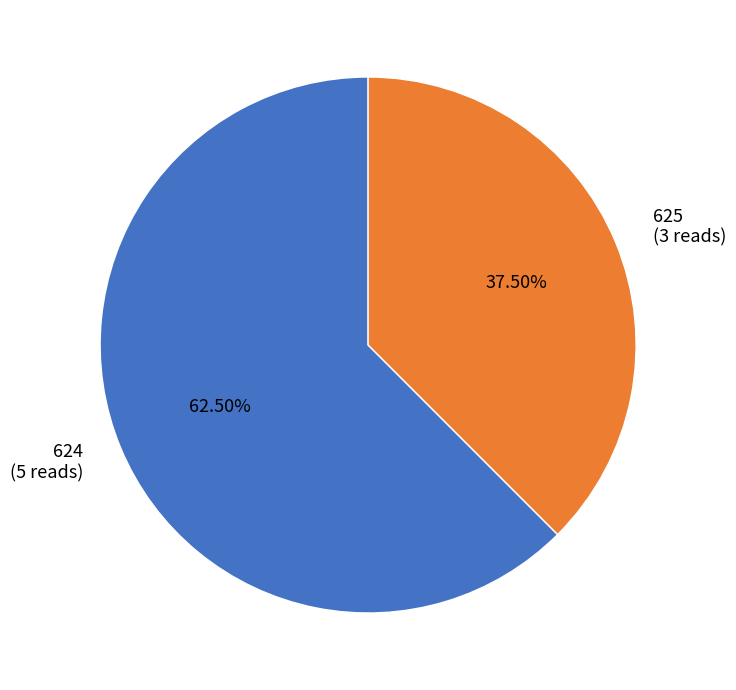

Does 624 (5 reads) represent more than half of the total?

Yes